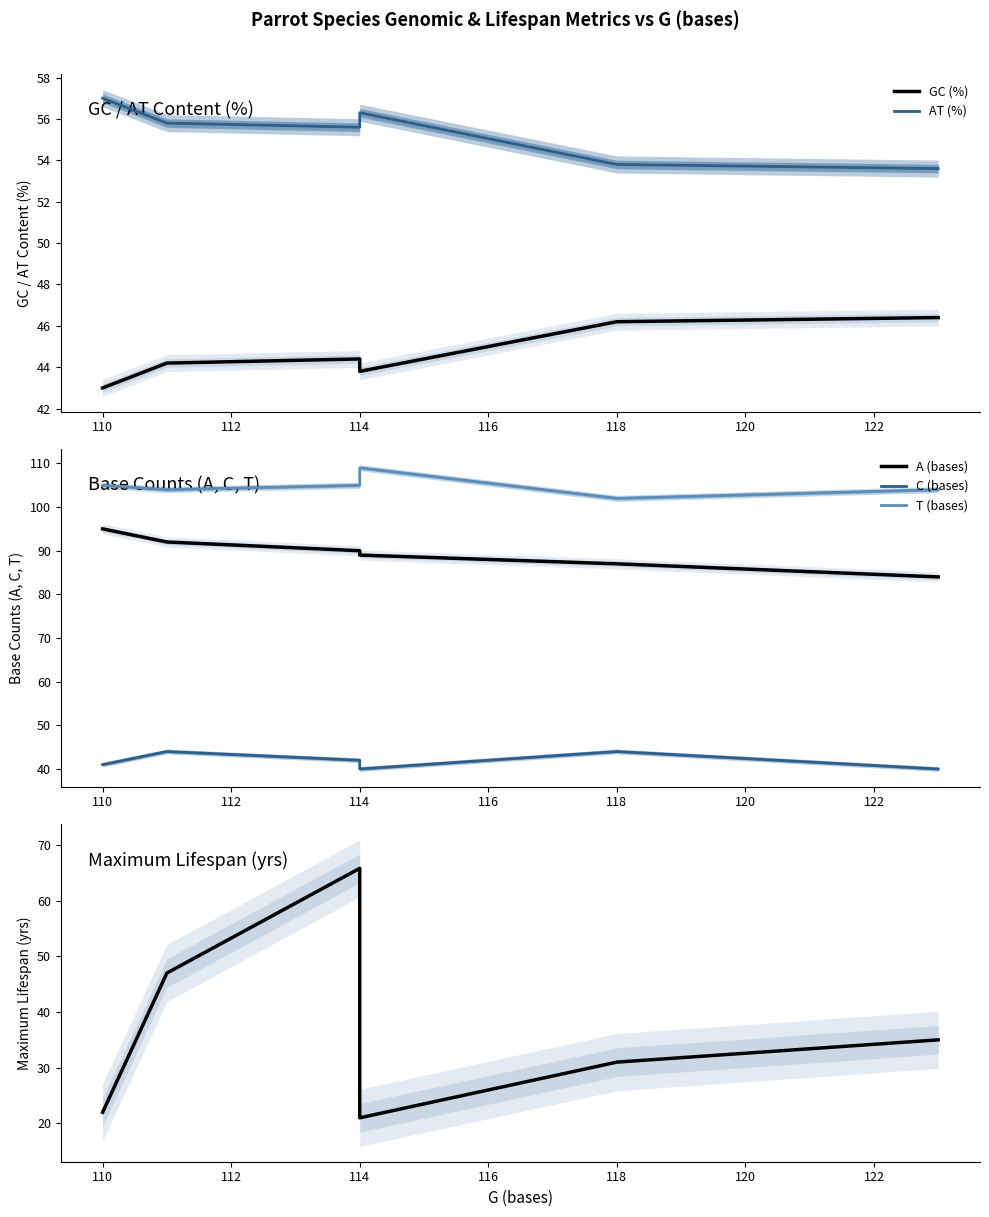

What is the difference between the second highest and second lowest values in the C (bases) series?

4.0